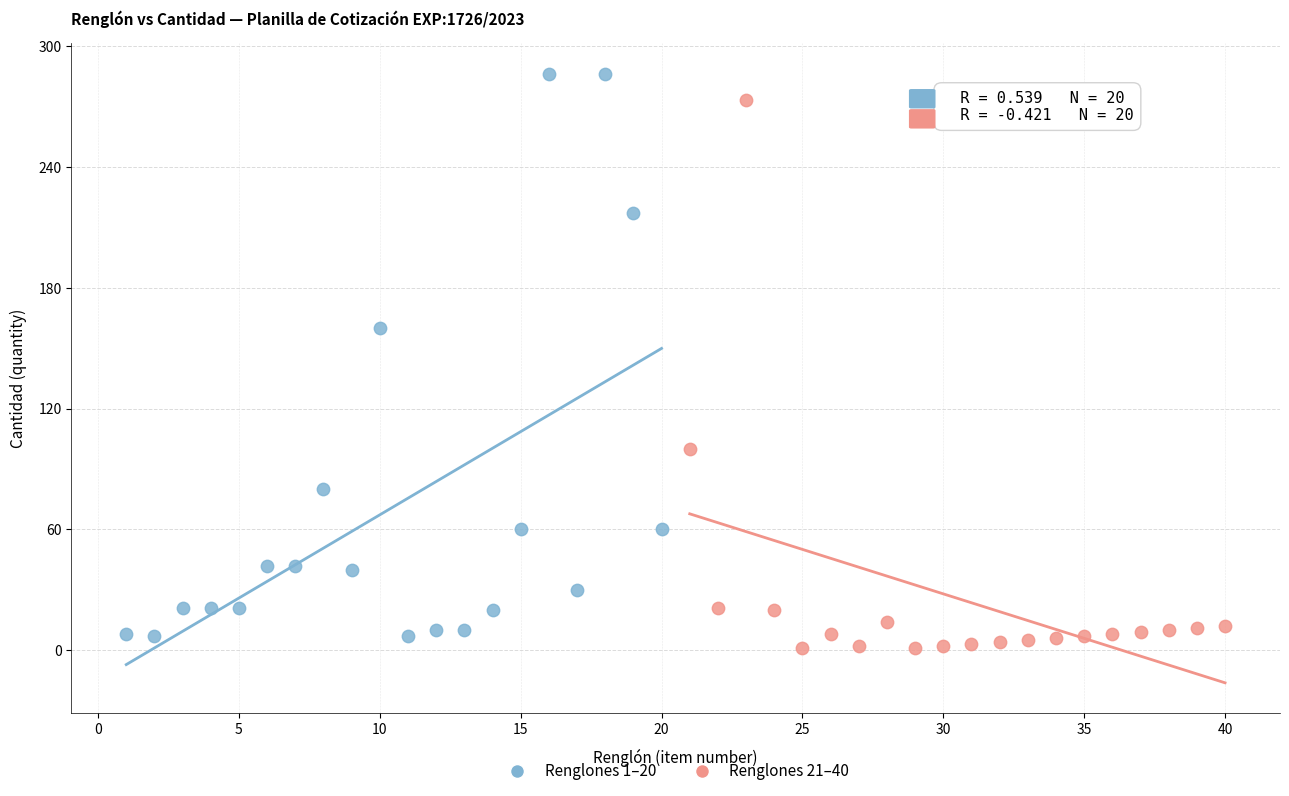

What are all the series names shown in the legend?

Renglones 1–20, Renglones 21–40